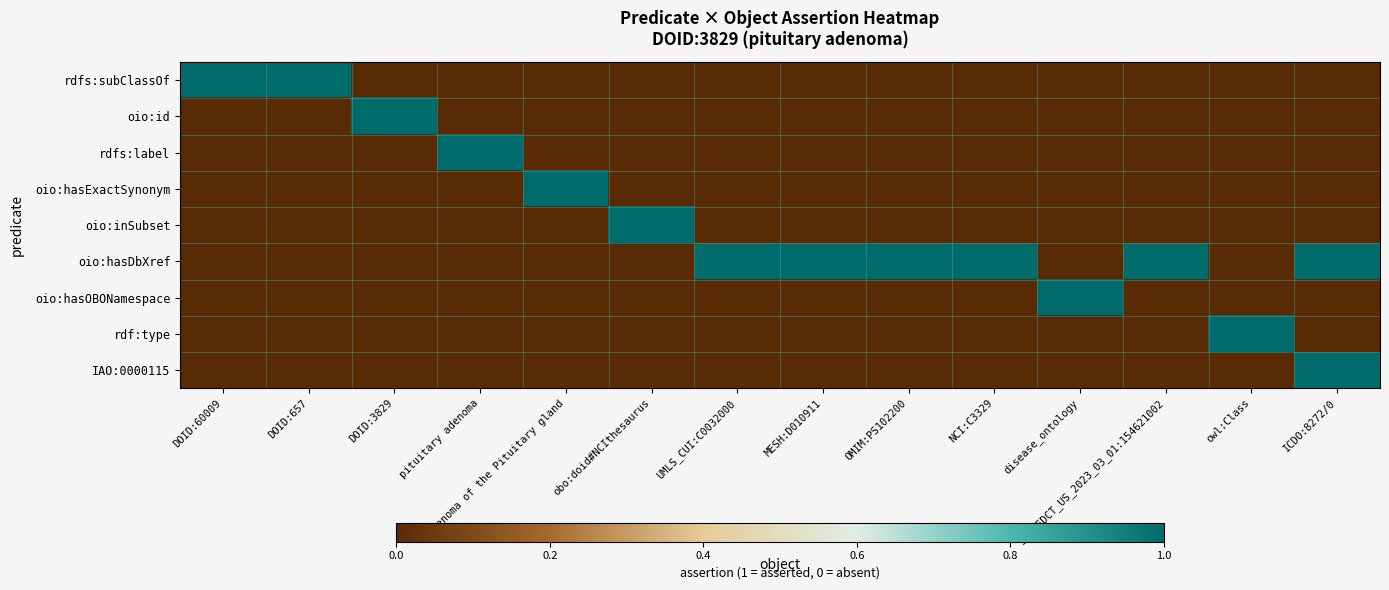

What is the spread (max minus min) of values at pituitary adenoma?

1